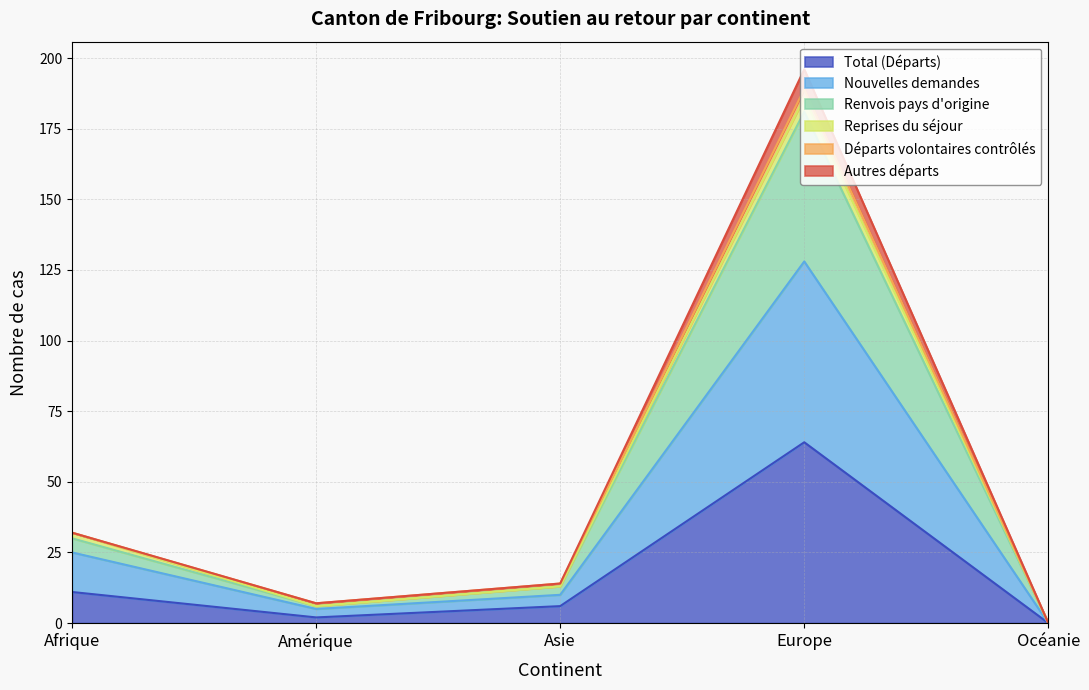

What are all the series names shown in the legend?

Total (Départs), Nouvelles demandes, Renvois pays d'origine, Reprises du séjour, Départs volontaires contrôlés, Autres départs